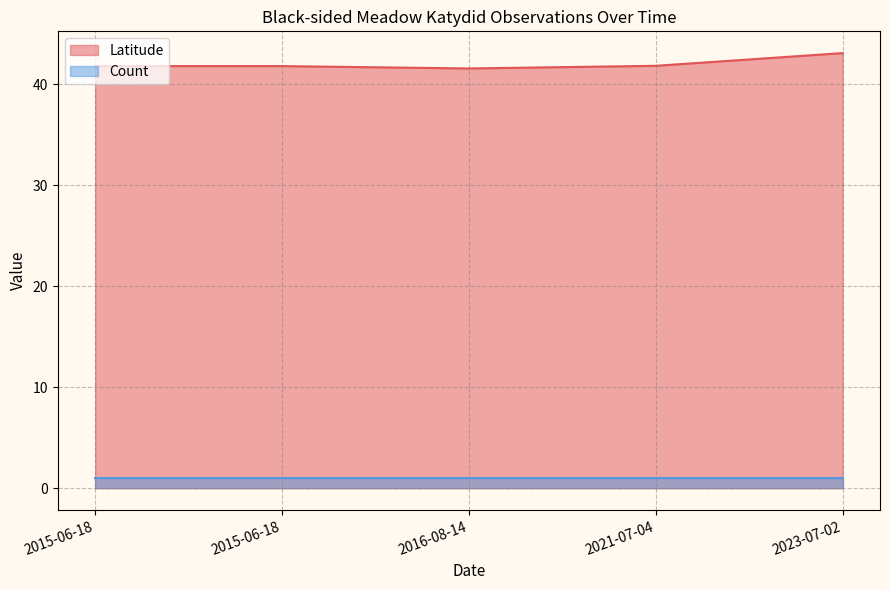

Where is the first local maximum?

2015-06-18